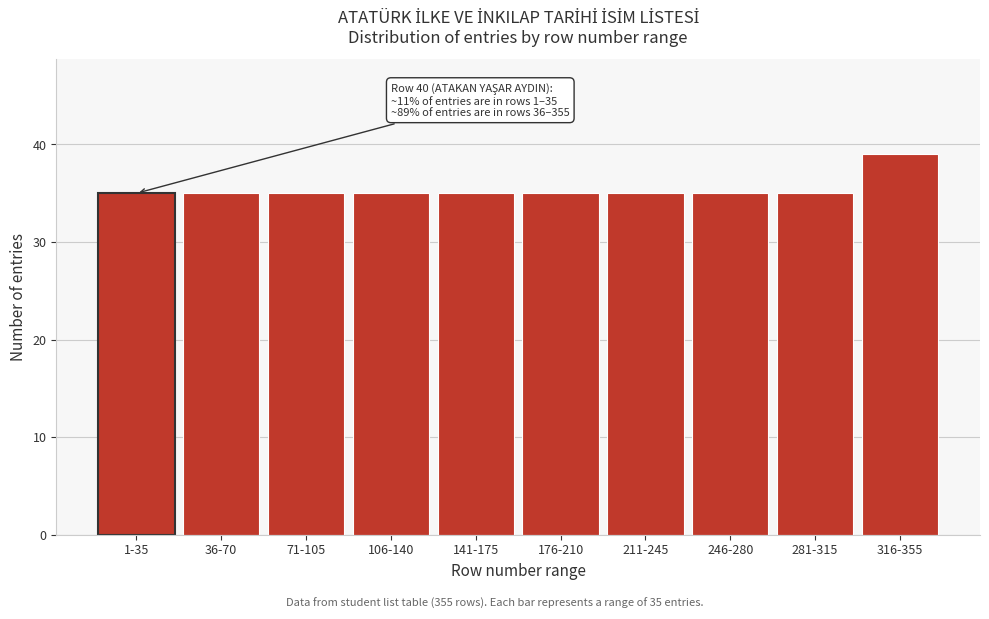

Reading left to right, extract all data points from this chart.

35	35	35	35	35	35	35	35	35	39